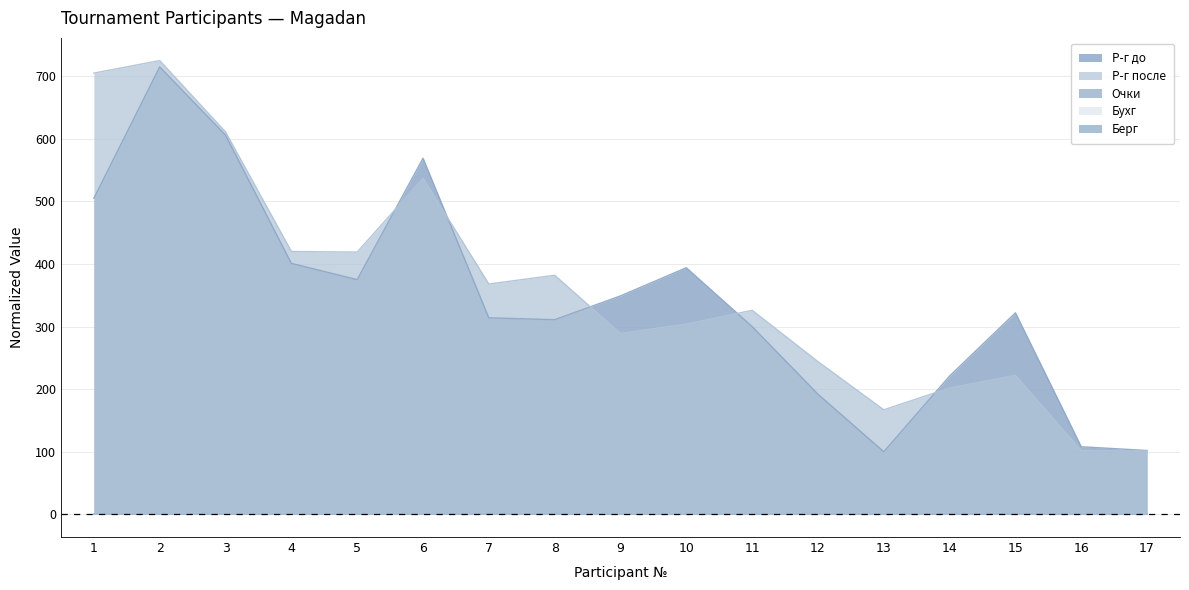

What is the sum of the Берг values at 1 and 17?

0.5